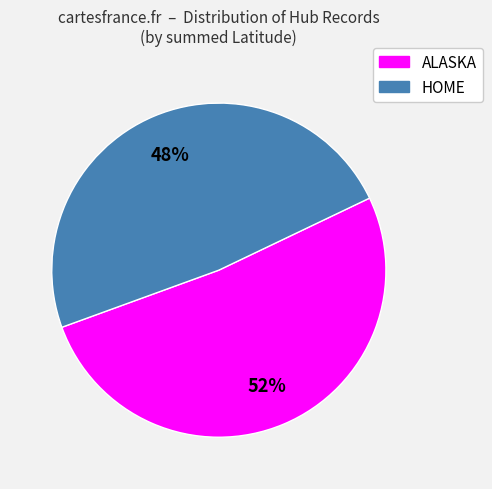

Which slice is the largest?

ALASKA